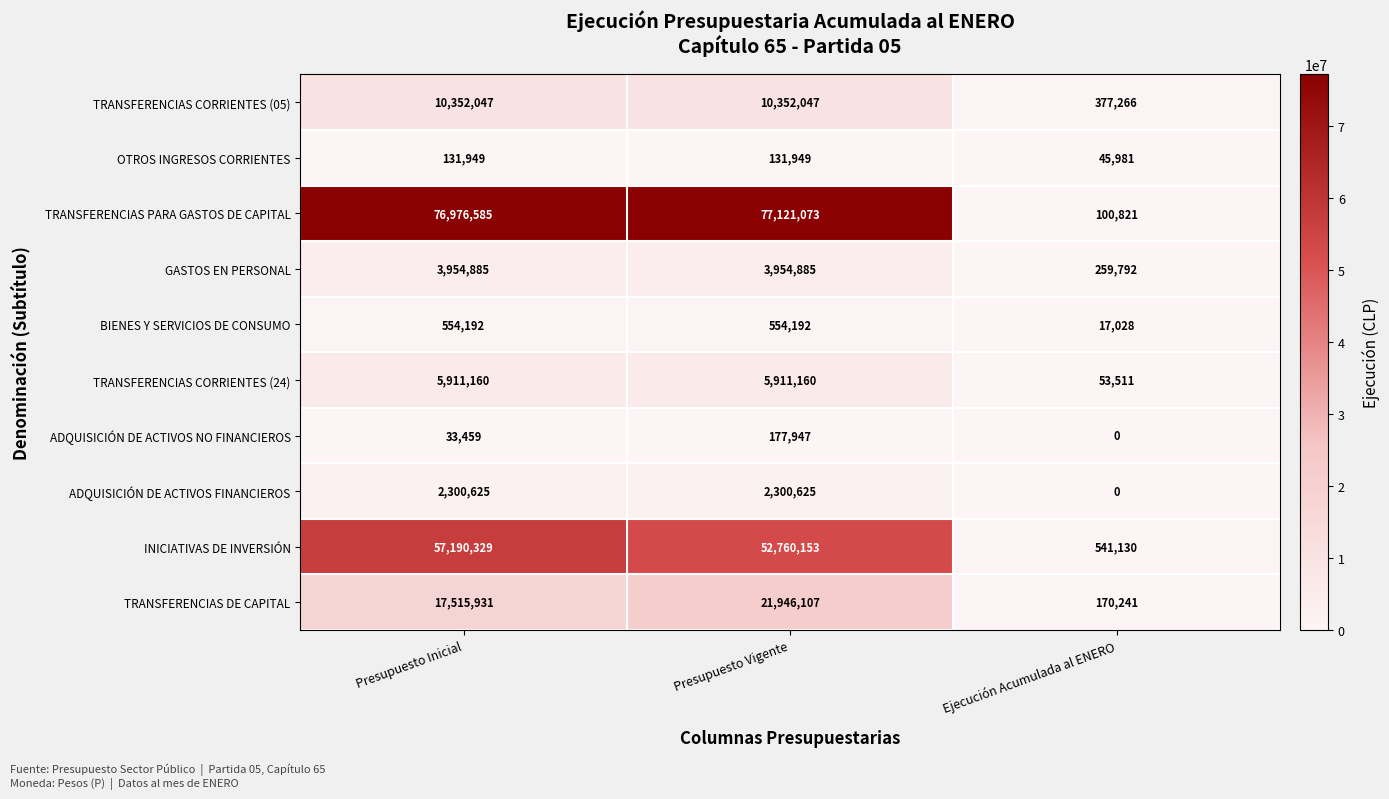

Count the number of categories in the chart.

3